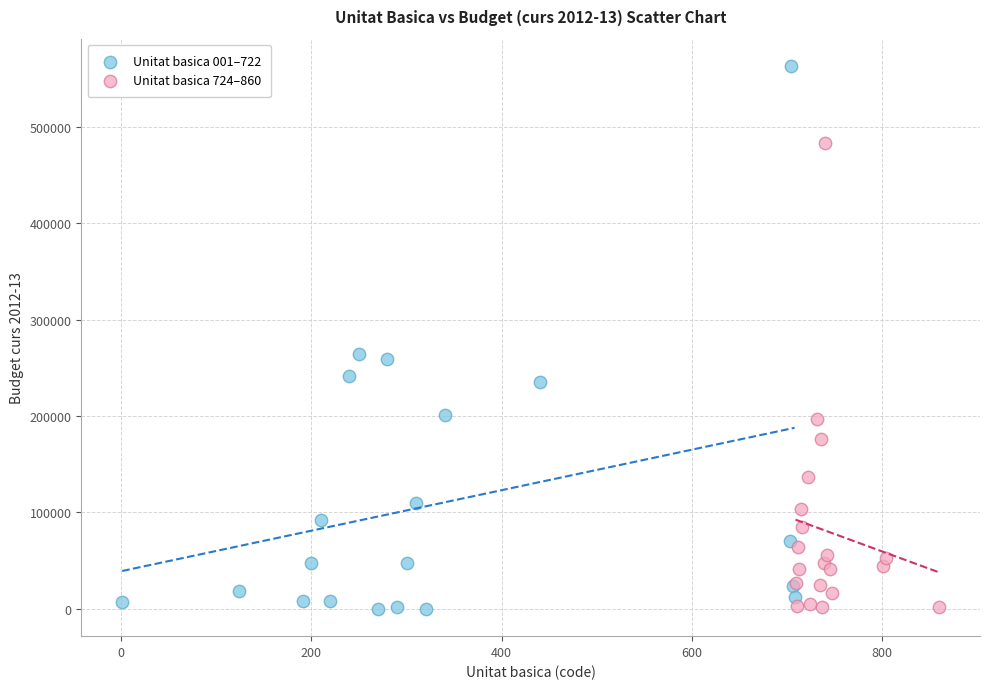

Which series contains the highest Y value?

Unitat basica 001–722